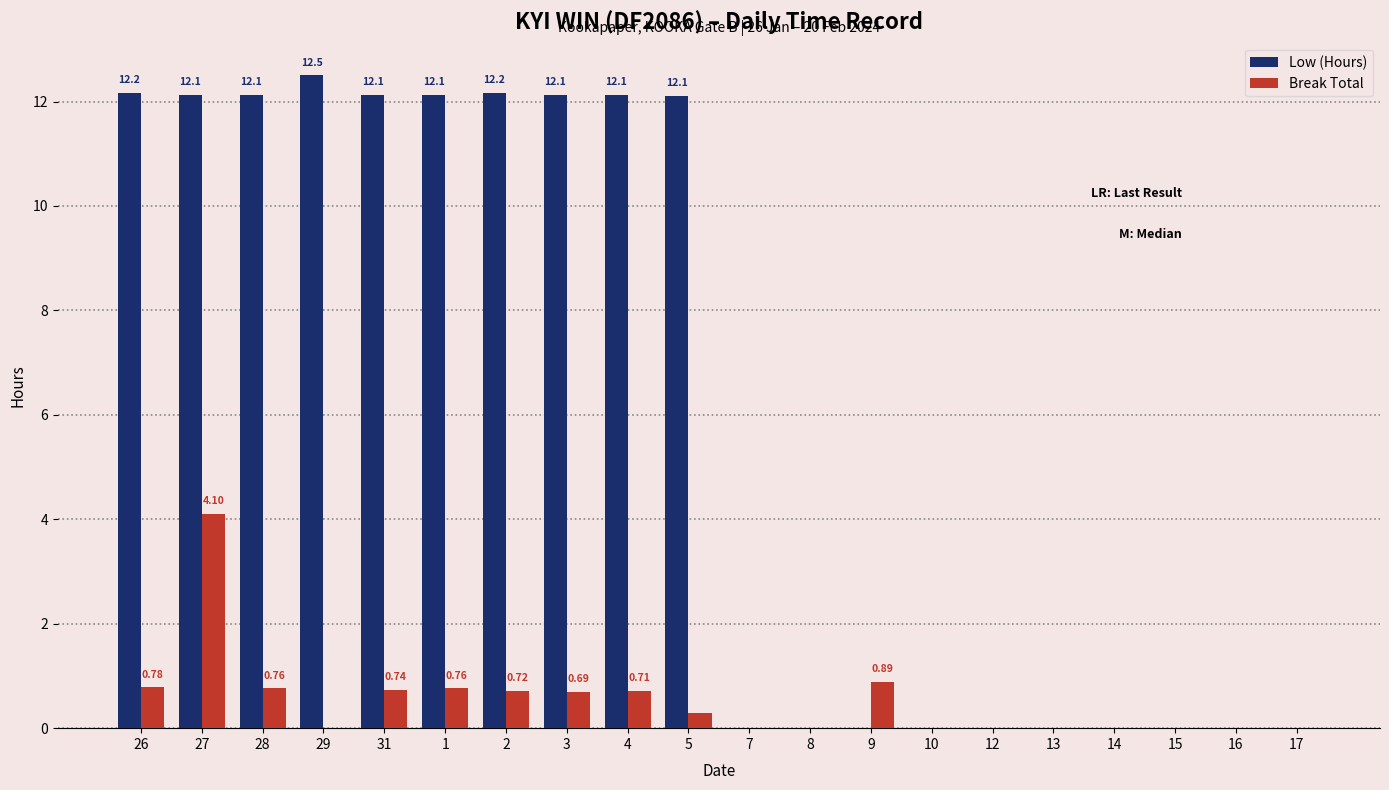

The Low (Hours) series shows 0.0 at 7. True or false?

True